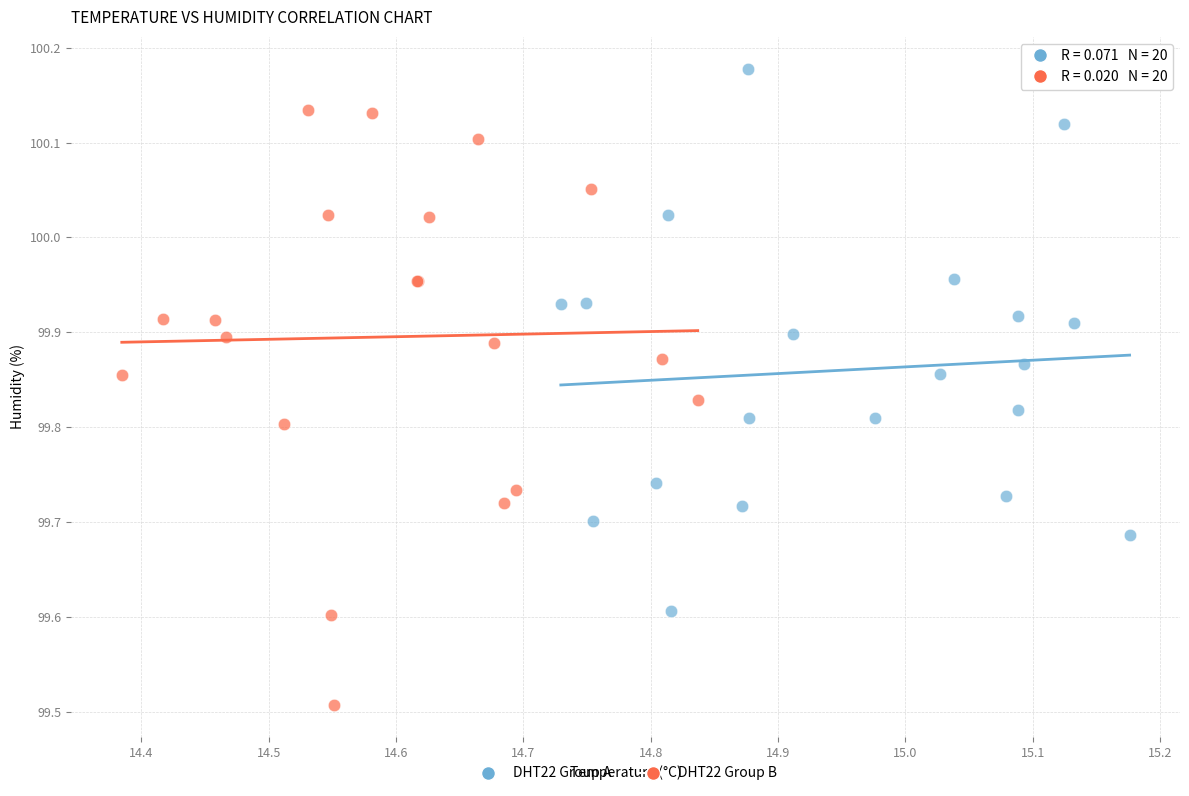

Which series contains the lowest Y value?

DHT22 Group B